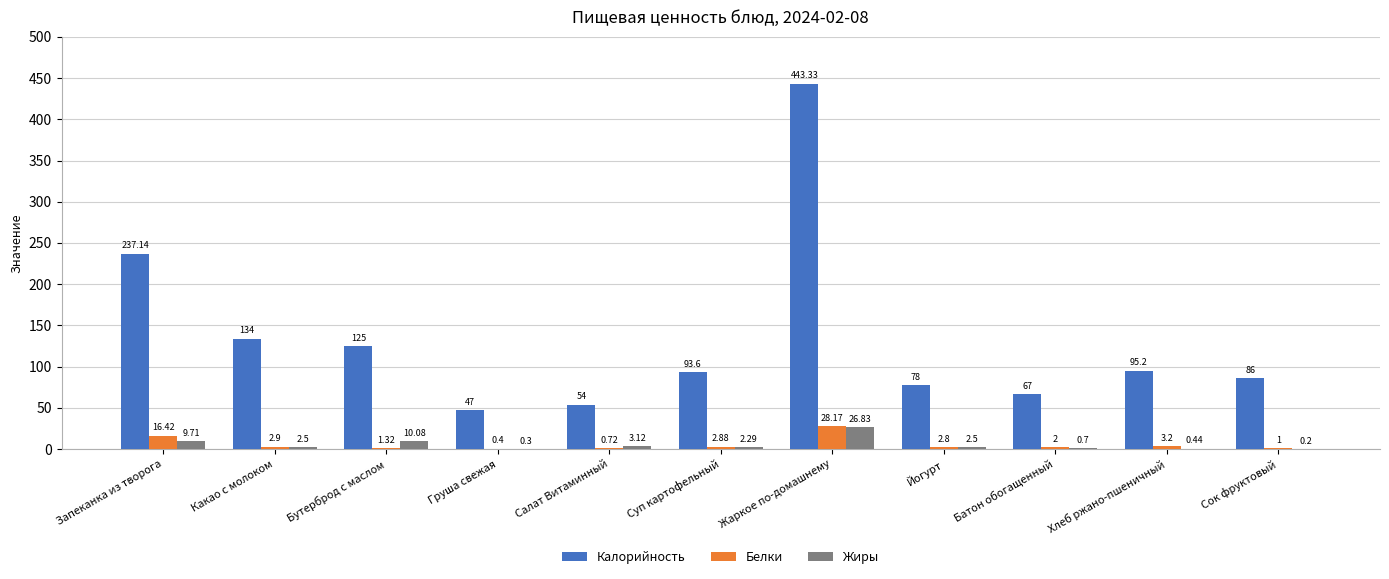

At which category is the sum across all series the highest?

Жаркое по-домашнему